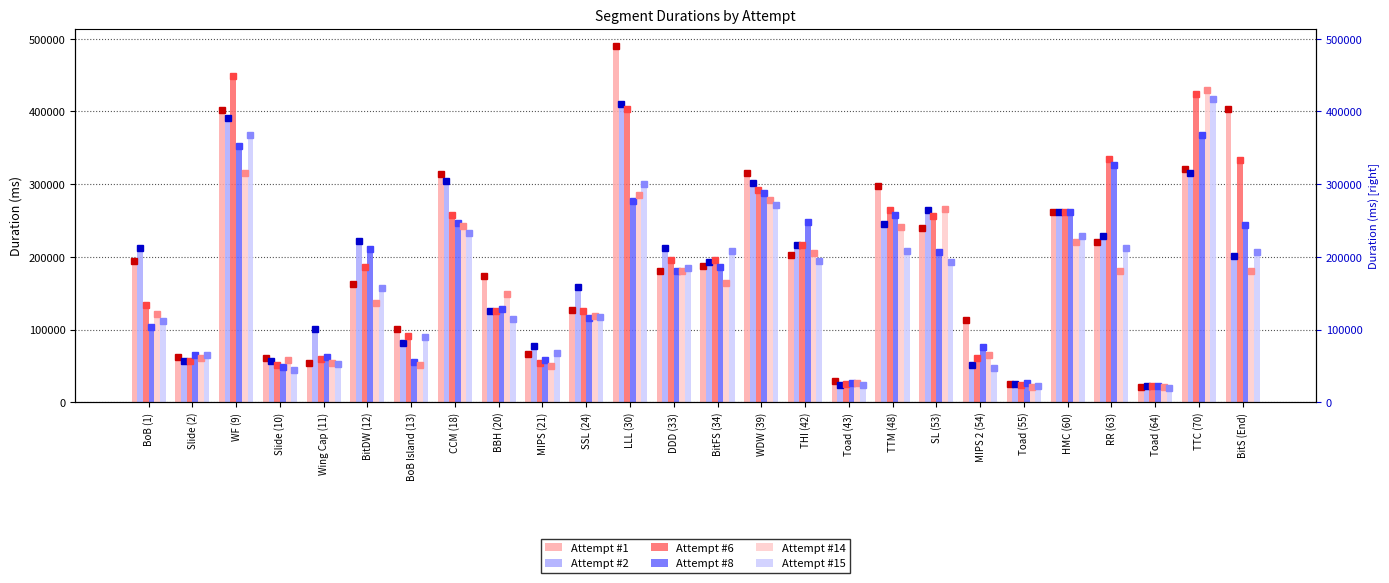

Is the value of Attempt #15 at Toad (55) greater than the value of Attempt #14 at BitDW (12)?

No